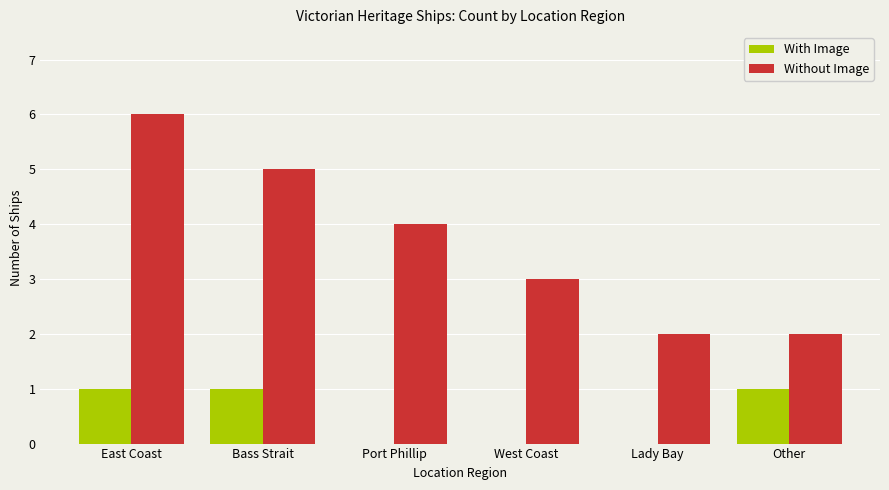

Which series has the largest total across all categories?

Without Image